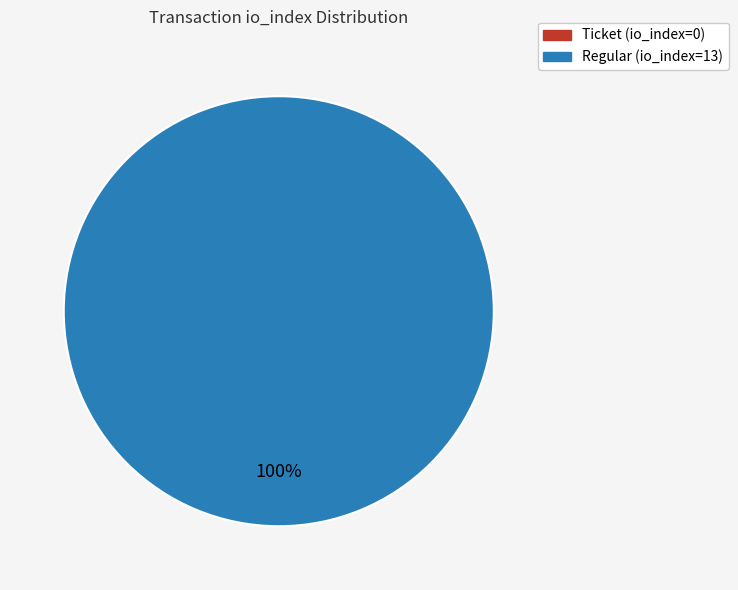

To the nearest percent, what is the difference between the Regular (io_index=13) and Ticket (io_index=0) slice percentages?

100%